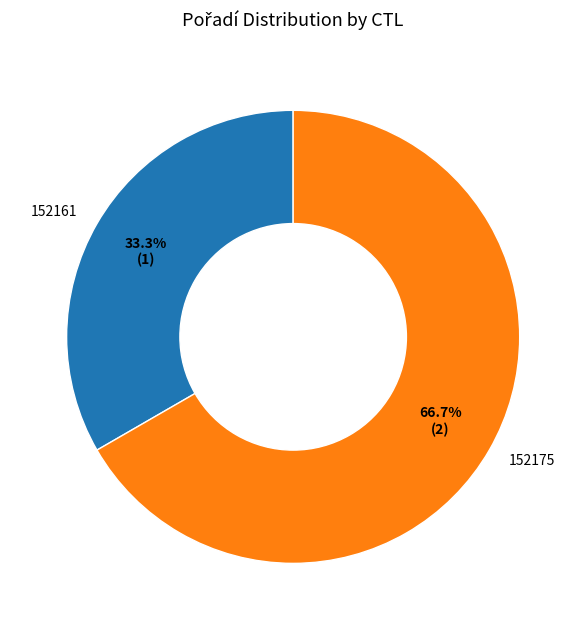

What percentage is the 152175 slice, to the nearest percent?

67%